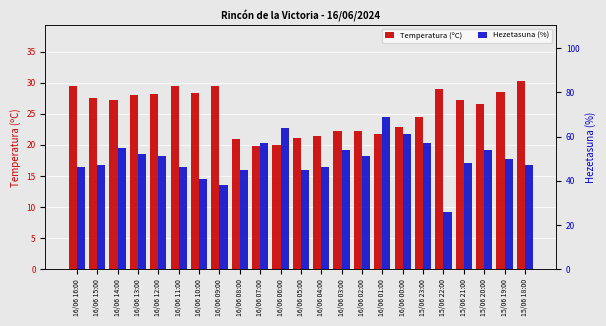

Reading right to left, what are all the values shown in this chart?

Temperatura (ºC): 30.2	28.5	26.6	27.2	29.0	24.5	22.9	21.8	22.3	22.2	21.4	21.1	19.9	19.8	20.9	29.4	28.3	29.5	28.2	28.0	27.2	27.5	29.5
Hezetasuna (%): 47.0	50.0	54.0	48.0	26.0	57.0	61.0	69.0	51.0	54.0	46.0	45.0	64.0	57.0	45.0	38.0	41.0	46.0	51.0	52.0	55.0	47.0	46.0